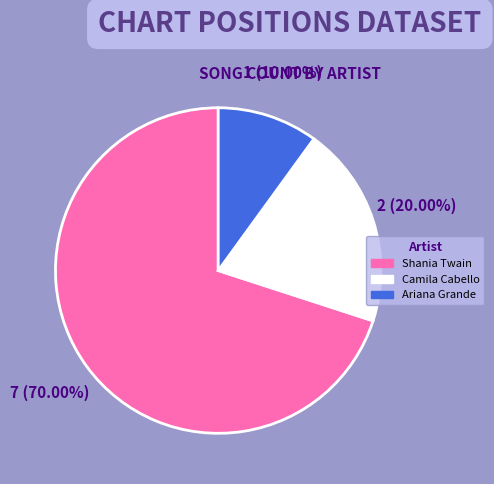

What percentage is the Ariana Grande slice, to the nearest percent?

10%